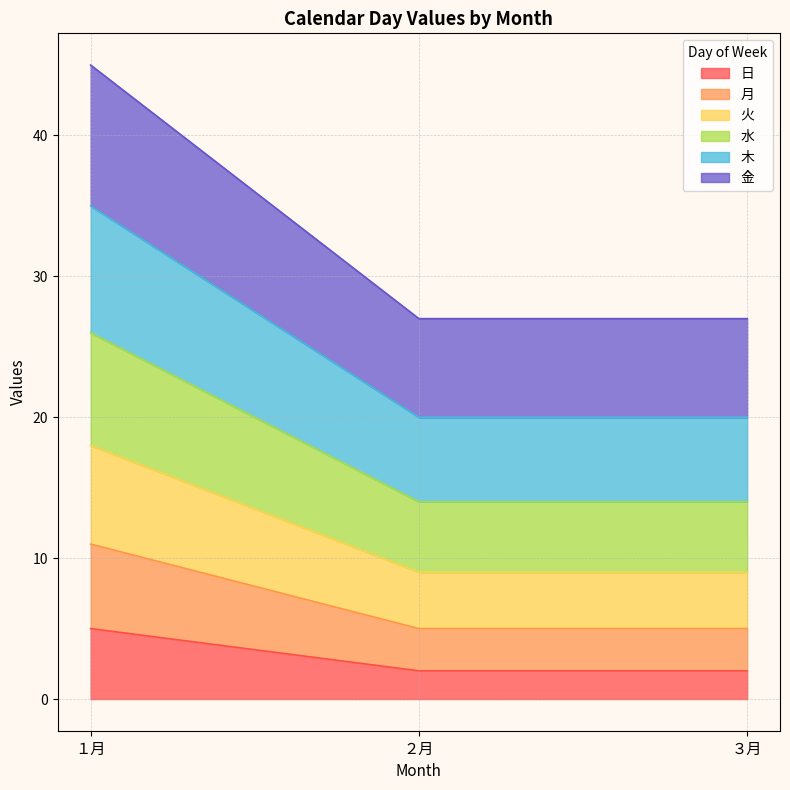

At which category is the sum across all series the highest?

１月